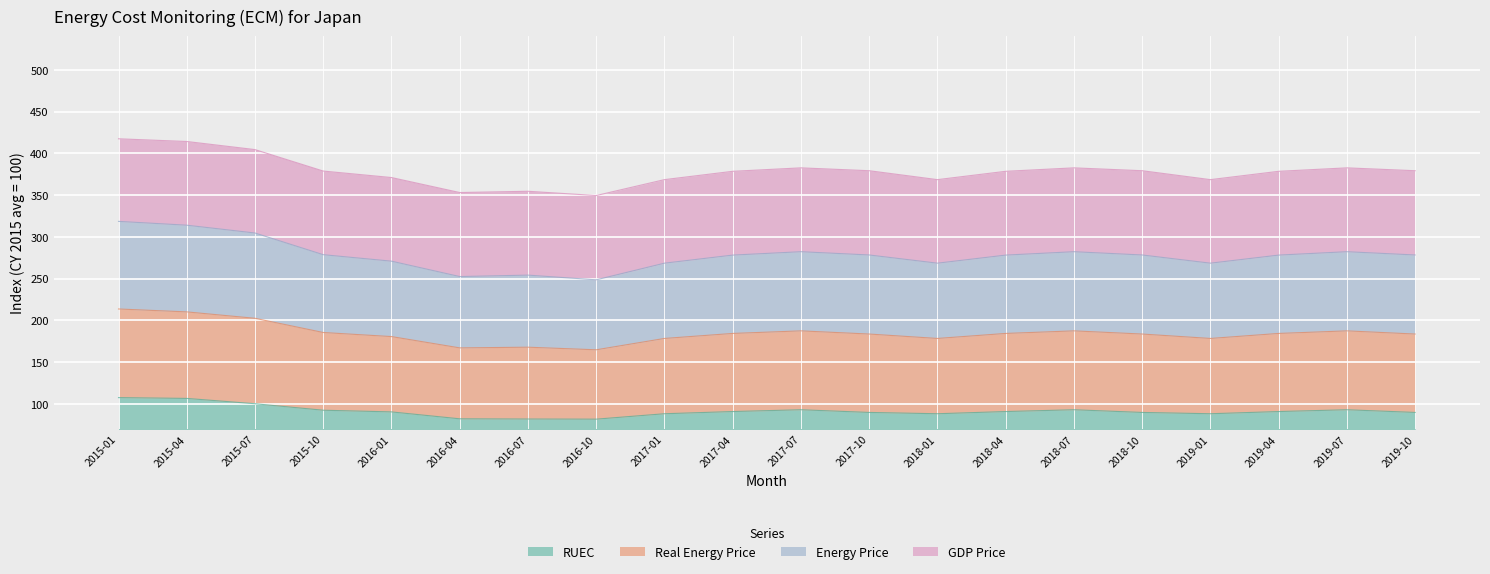

Which has a higher value, 2016-10 or 2019-04?

2019-04